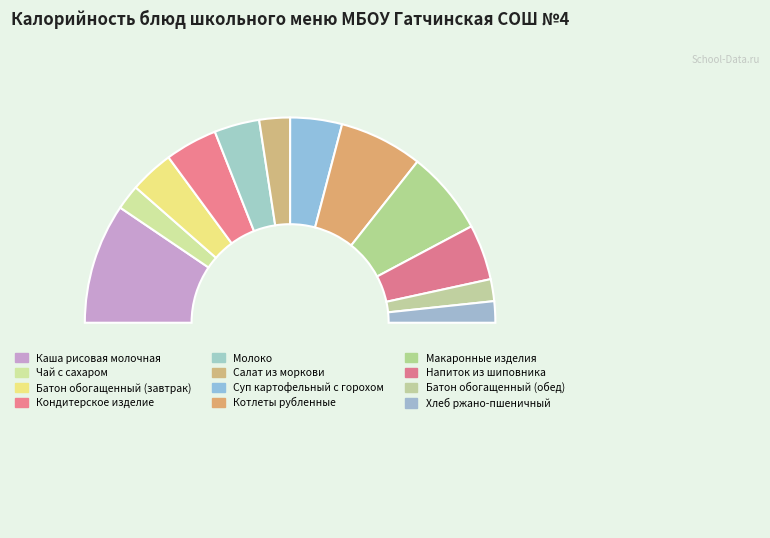

To the nearest percent, what is the average slice percentage?

8%